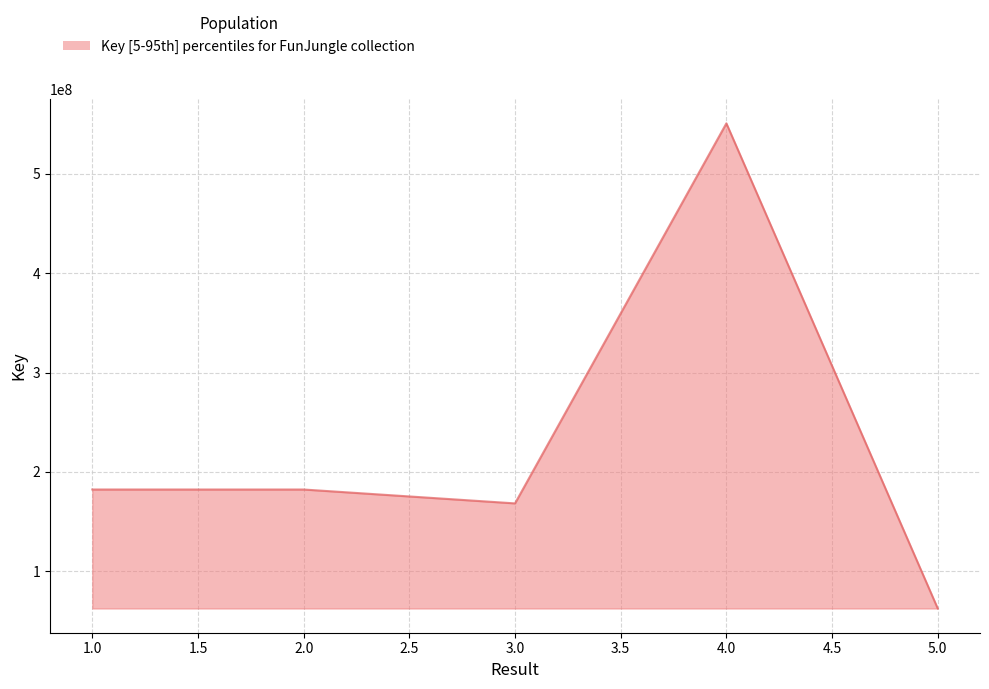

The value at 5.0 is 27982693. True or false?

False